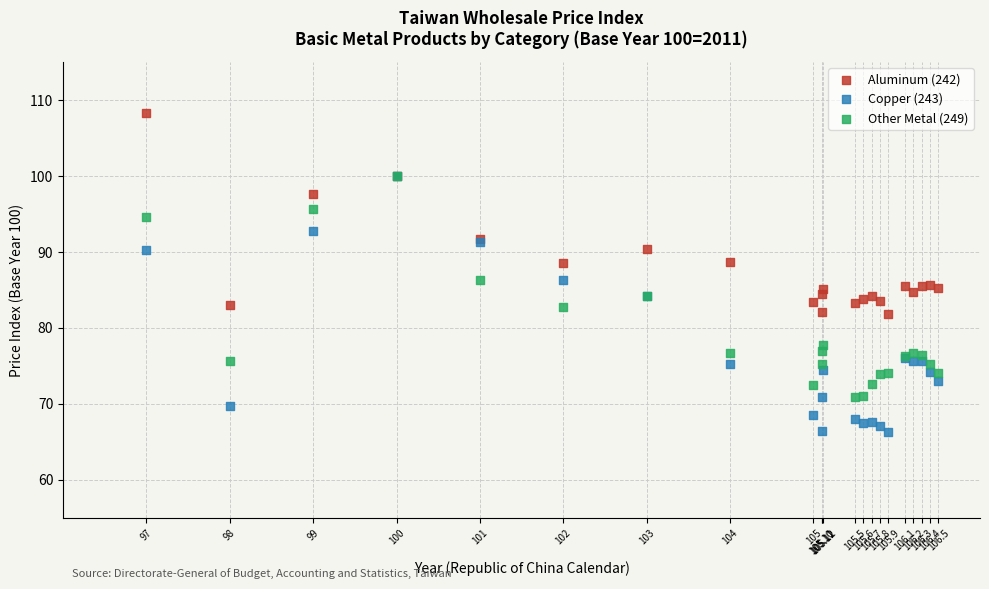

Which series has the largest Y range (max minus min)?

Copper (243)